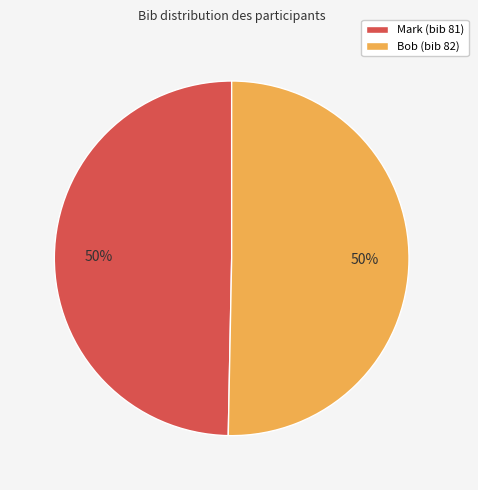

What is the ratio of the value at Mark (bib 81) to the value at Bob (bib 82)?

1.0